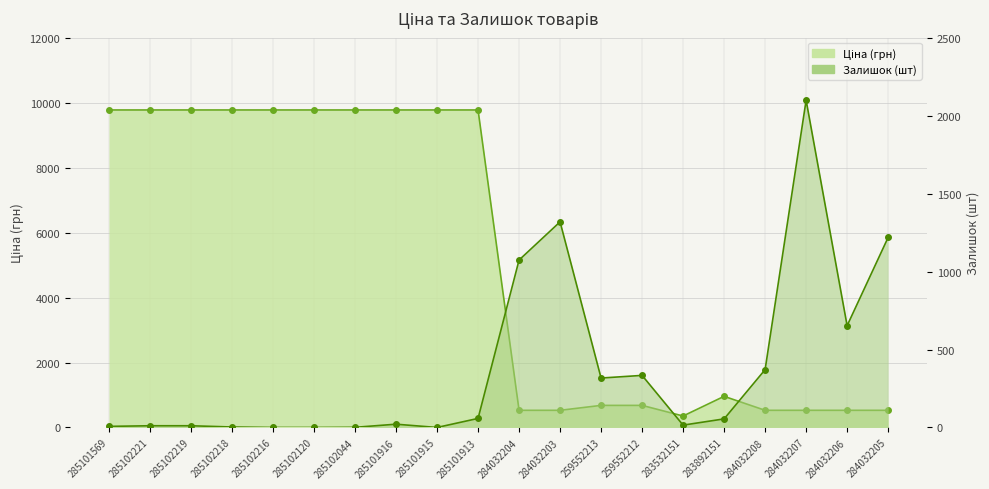

What position from the left is 285101913?

10